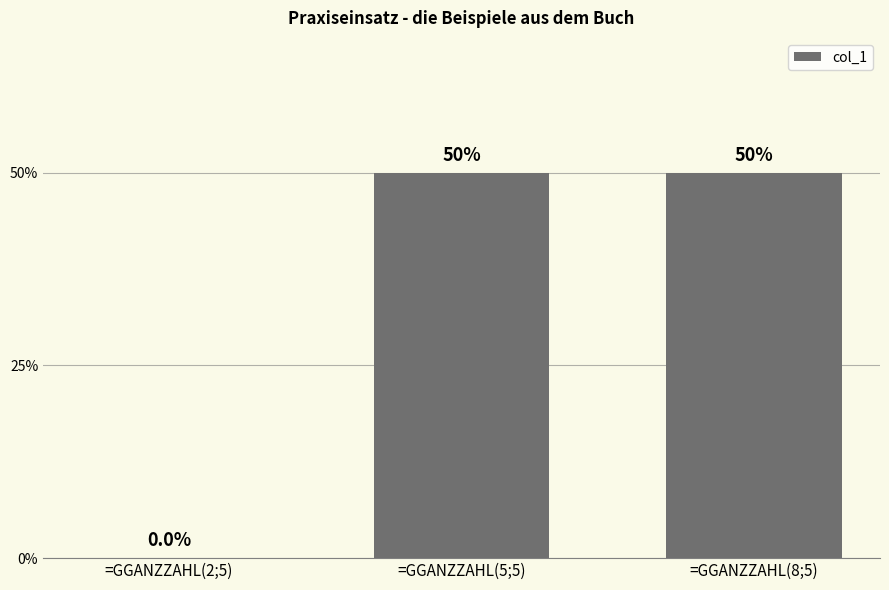

Which category has the lowest value across all series?

=GGANZZAHL(2;5)